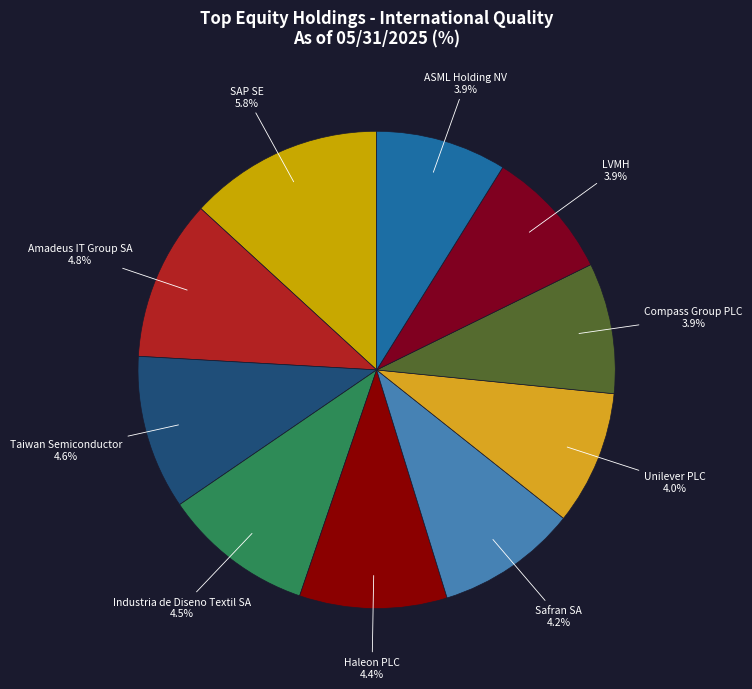

True or false: LVMH accounts for 1% of the total.

False